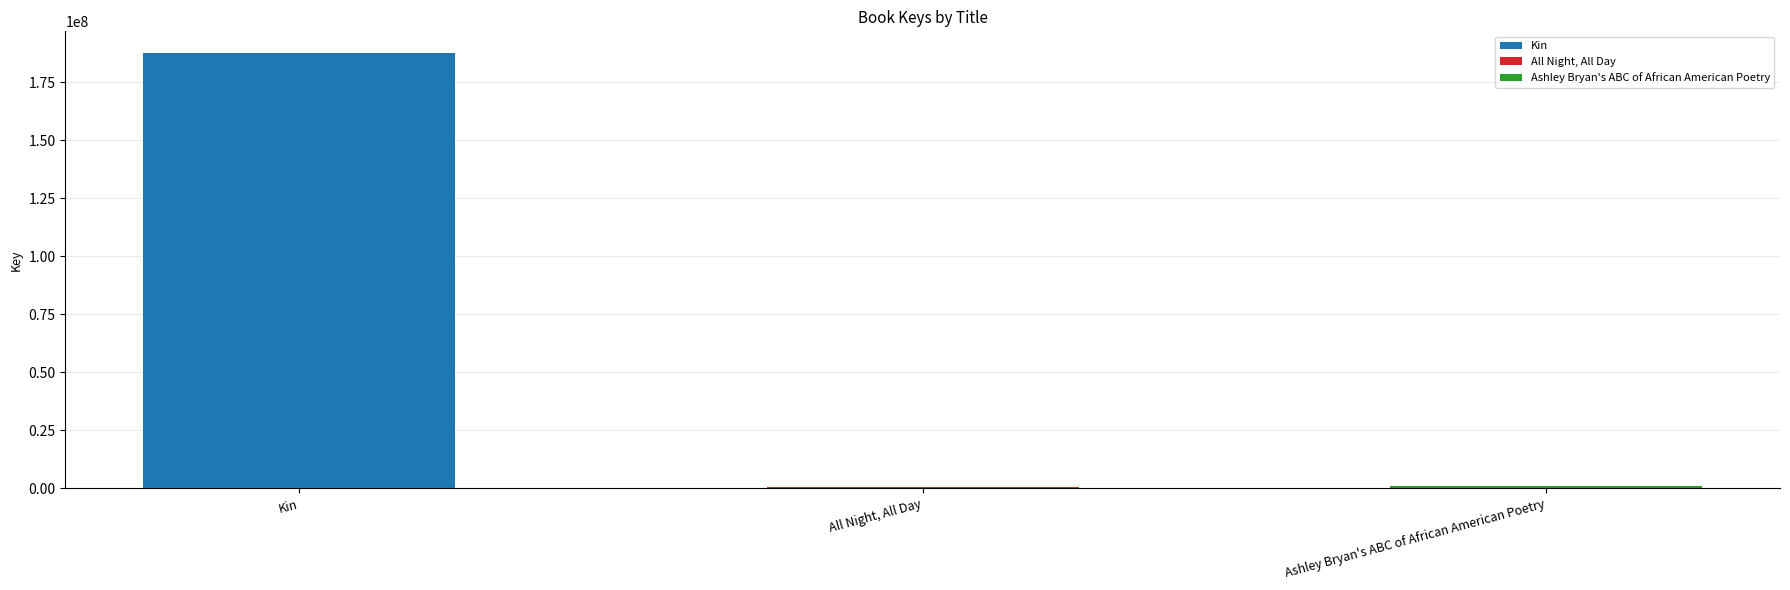

Reading right to left, transcribe all the data shown in this chart.

1064671	332260	187464374